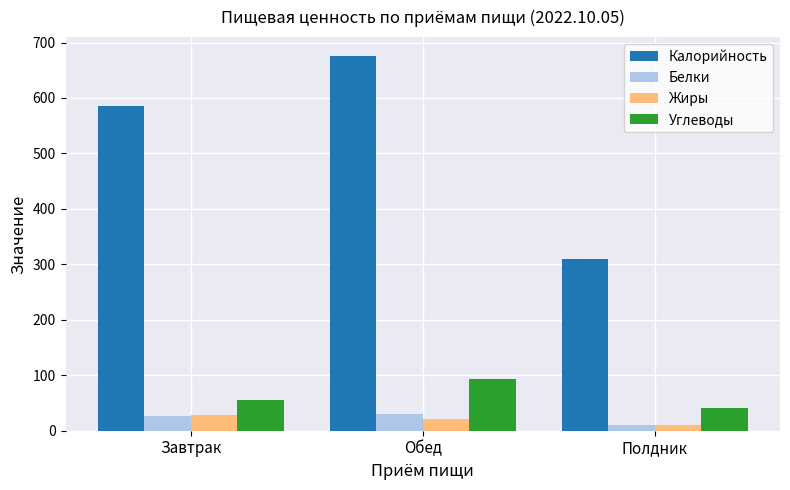

The Жиры series shows 21.3 at Обед. True or false?

True